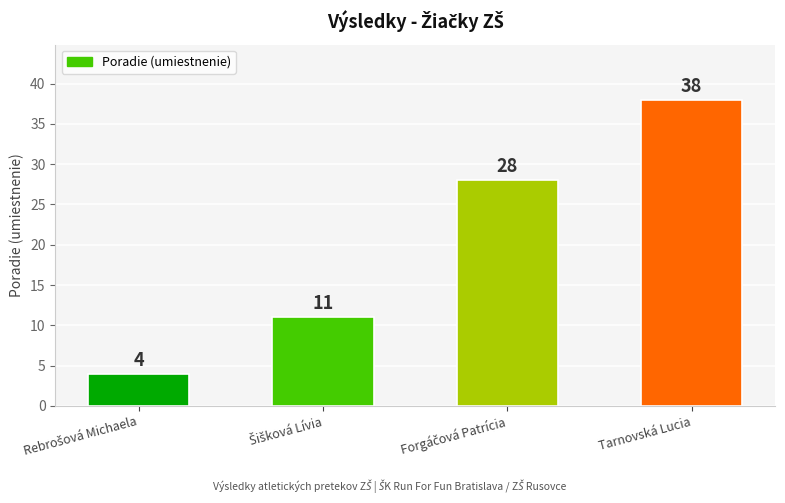

What is the difference between the maximum and minimum values?

34